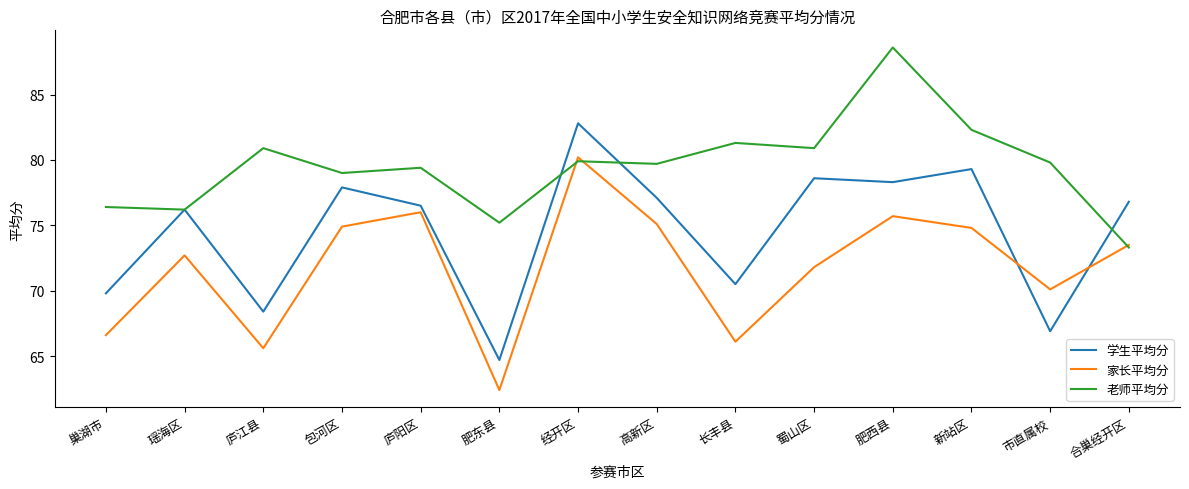

What is the maximum value for 学生平均分?

82.8